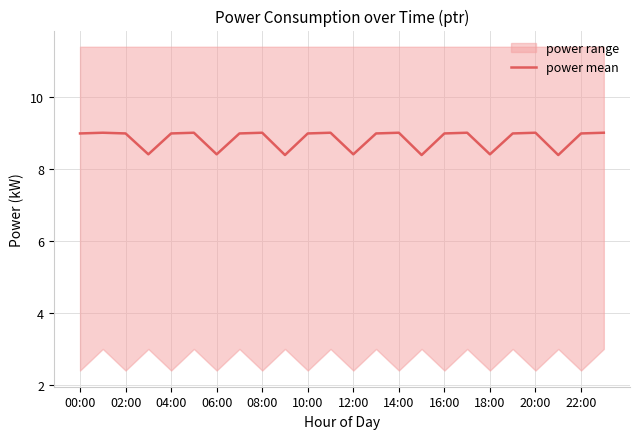

True or false: power mean has a value of 6.0 at 10:00.

False